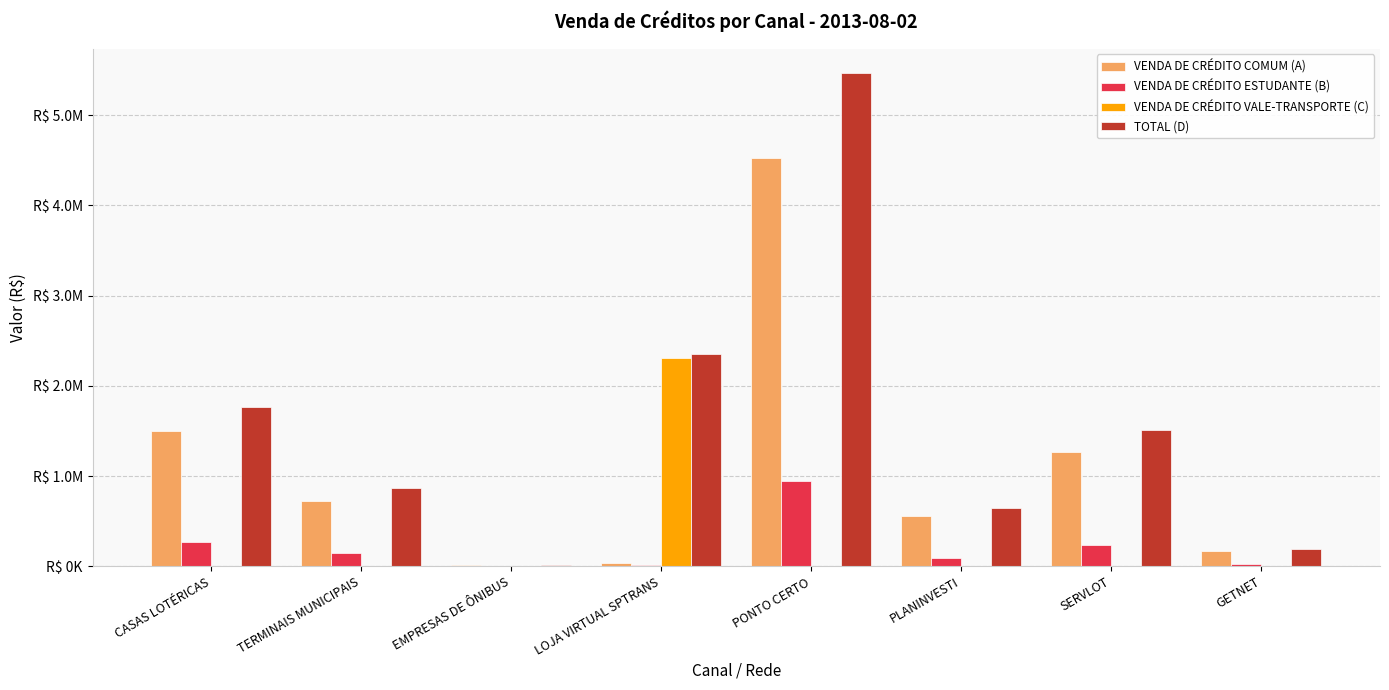

Reading left to right, transcribe all the data shown in this chart.

VENDA DE CRÉDITO COMUM (A): 1501445.7	724256.6	10108.3	33928.2	4525645.9	556730.6	1272544.0	168168.8
VENDA DE CRÉDITO ESTUDANTE (B): 269170.3	144286.8	5463.4	13356.5	940910.2	94263.2	233939.6	27757.3
VENDA DE CRÉDITO VALE-TRANSPORTE (C): 0.0	0.0	0.0	2310496.2	0.0	0.0	0.0	0.0
TOTAL (D): 1770616.0	868543.4	15571.7	2357780.9	5466556.0	650993.8	1506483.6	195926.1